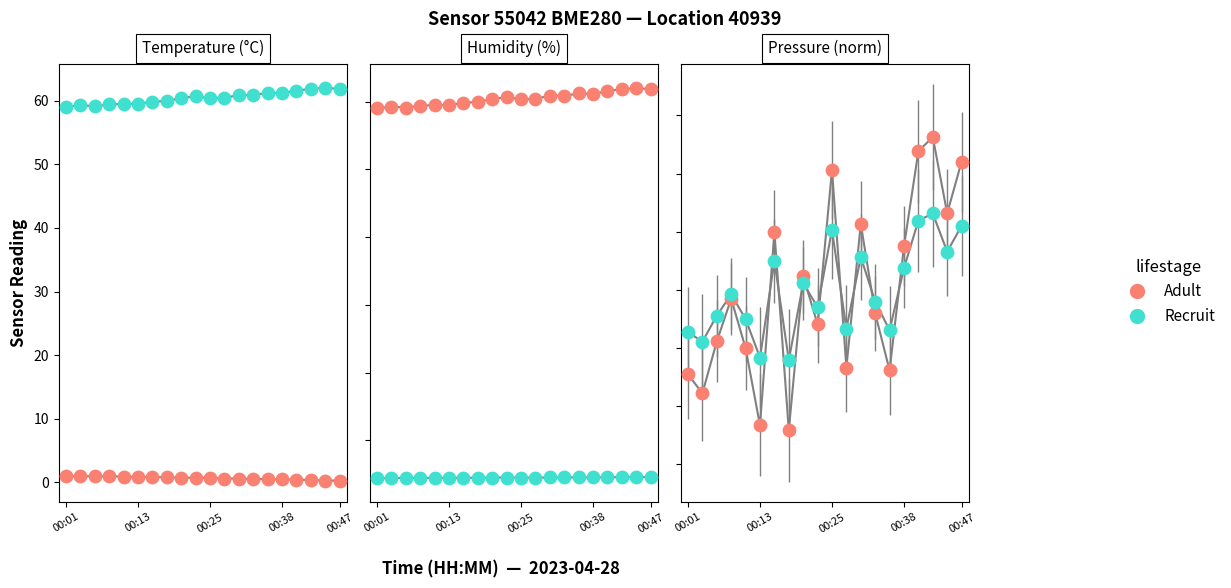

Which series has the largest total across all categories?

Adult